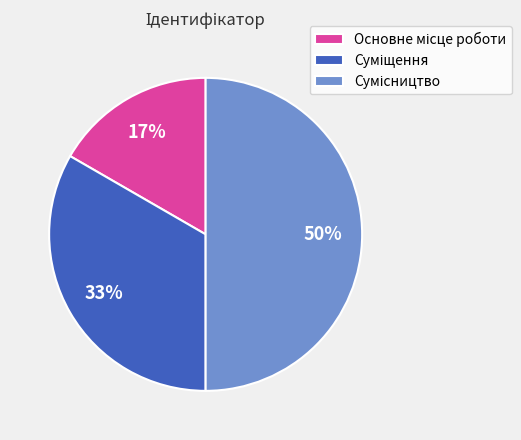

To the nearest percent, what is the difference between the largest and smallest slice percentages?

33%